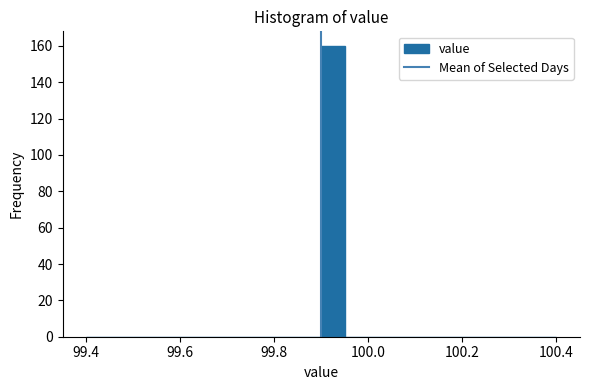

Read against the x-axis, roughly where is the centre of the tallest bar?

99.92